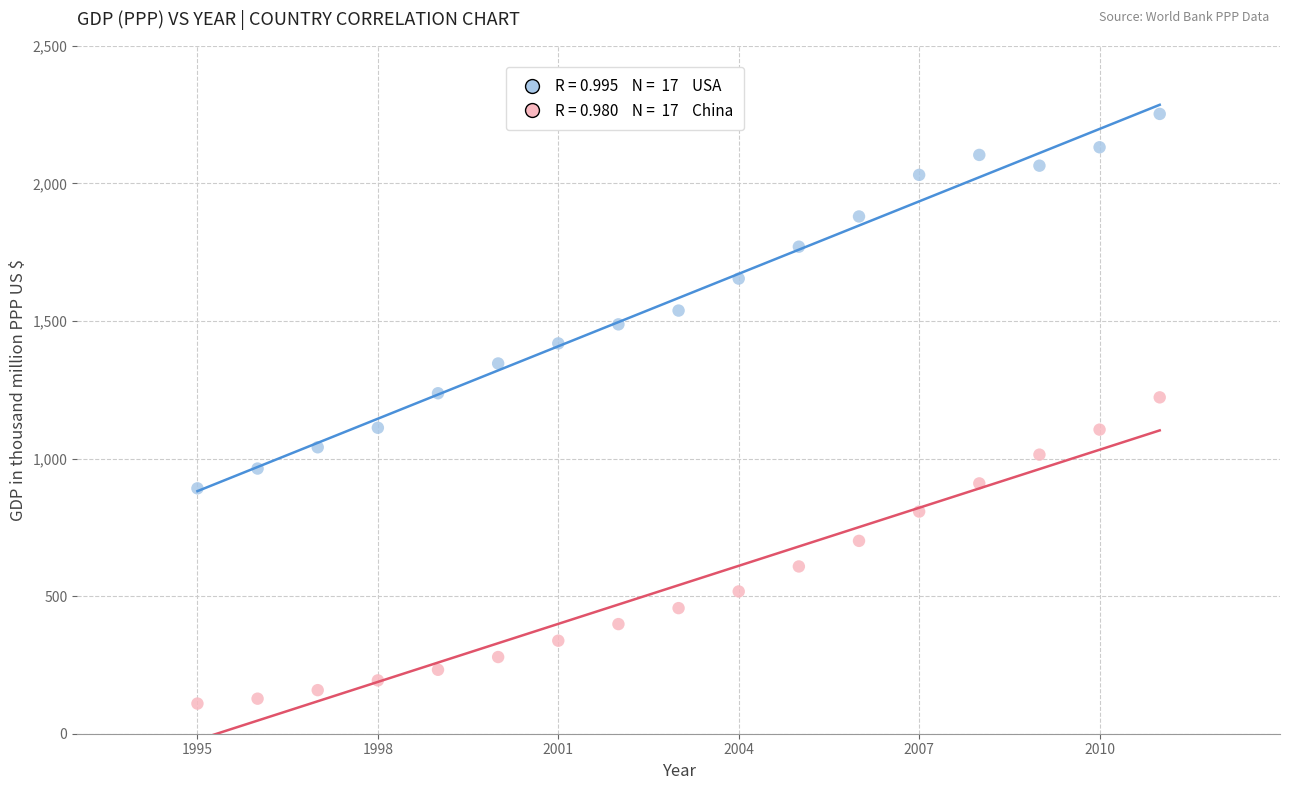

Across all data points, what is the range of X values (max minus min)?

16.0